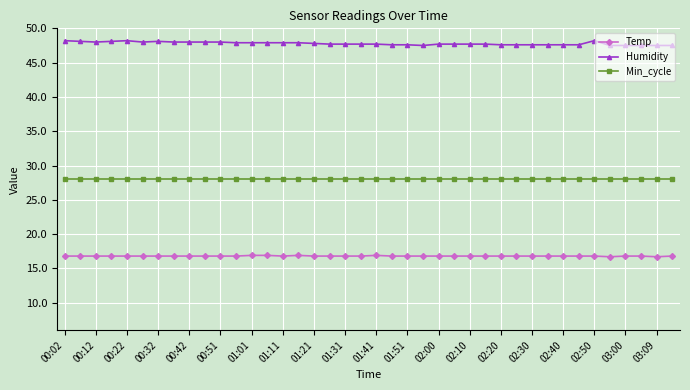

What is the sum of all Humidity values?

1911.6